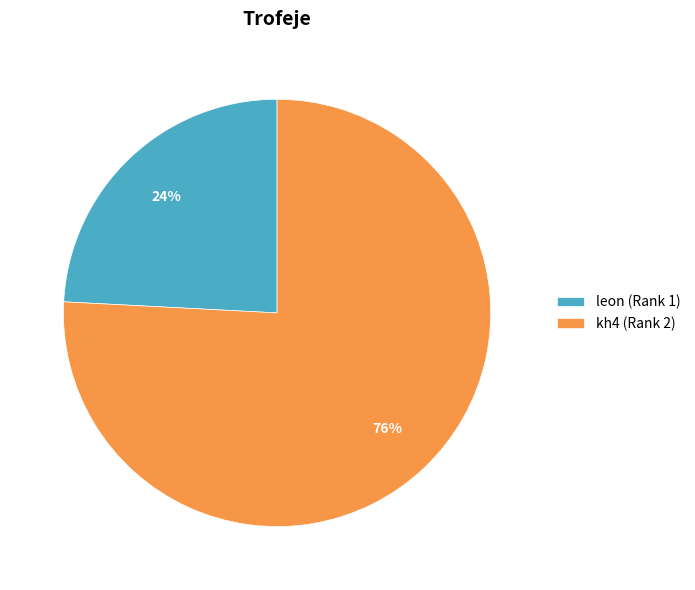

What percentage is the kh4 (Rank 2) slice, to the nearest percent?

76%